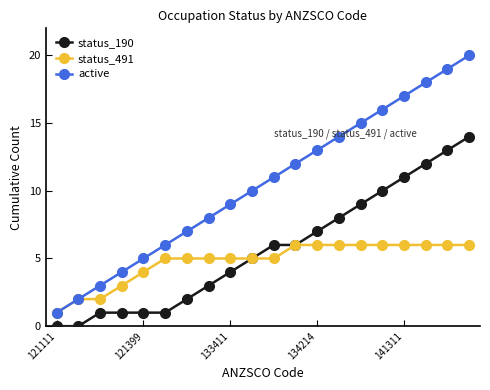

Reading left to right, extract all data points from this chart.

status_190: 0	0	1	1	1	1	2	3	4	5	6	6	7	8	9	10	11	12	13	14
status_491: 1	2	2	3	4	5	5	5	5	5	5	6	6	6	6	6	6	6	6	6
active: 1	2	3	4	5	6	7	8	9	10	11	12	13	14	15	16	17	18	19	20